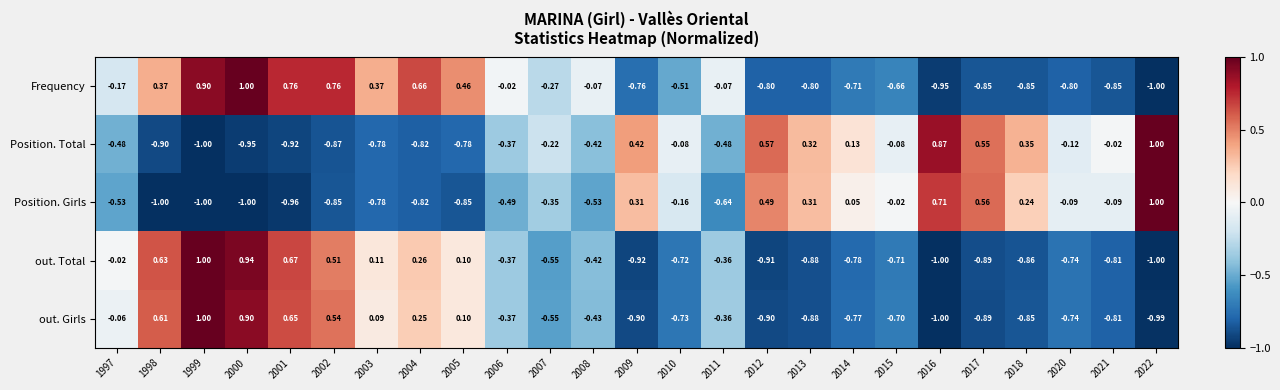

Between 2003 and 2015, which series saw the biggest shift?

Frequency